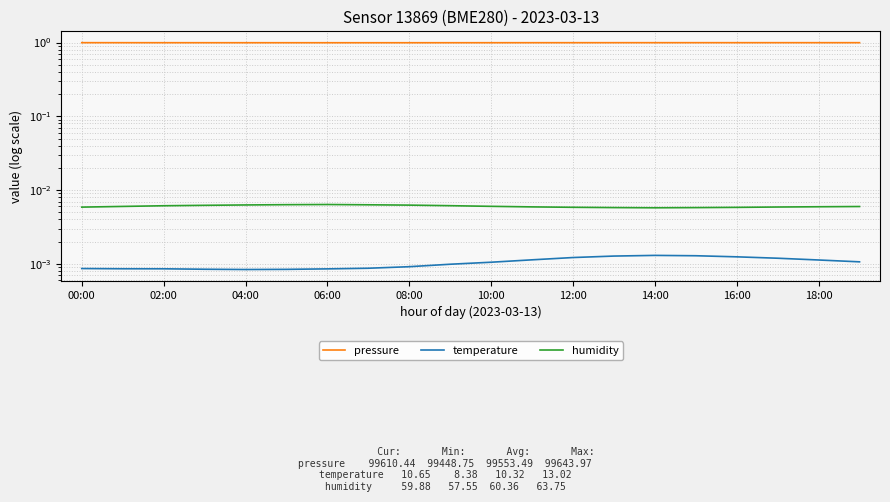

In temperature, how many points are higher than both neighbors (excluding endpoints)?

1